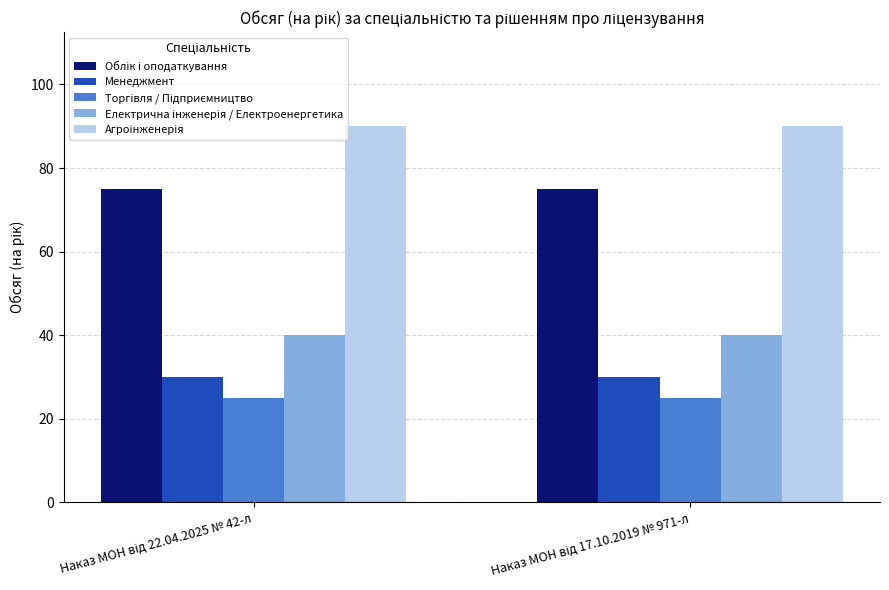

What is the average value of the Менеджмент series?

30